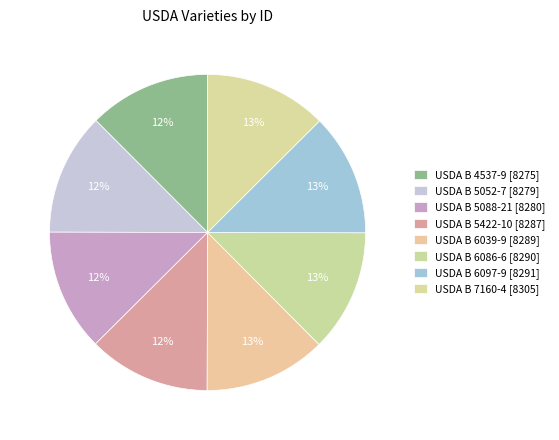

What percentage is NOT represented by USDA B 6097-9?

87.5%